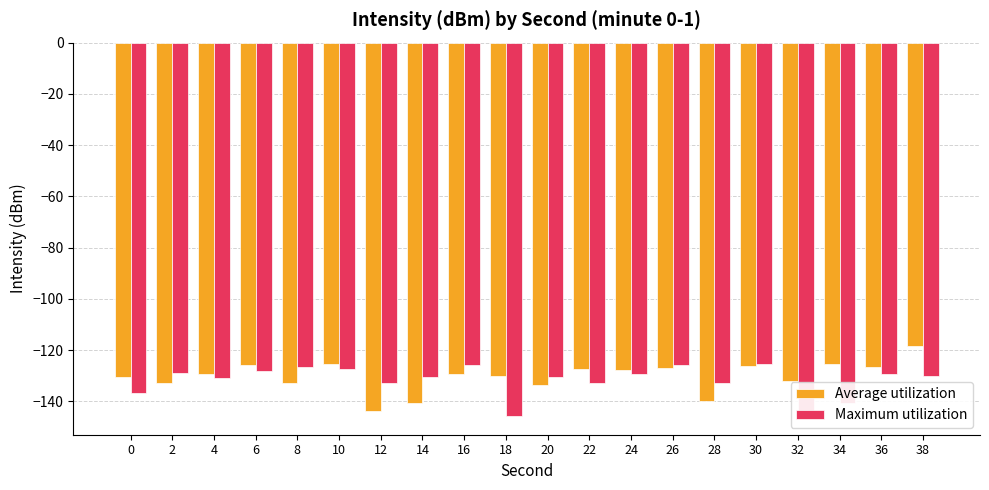

At which category does the chart reach its minimum across all series?

18